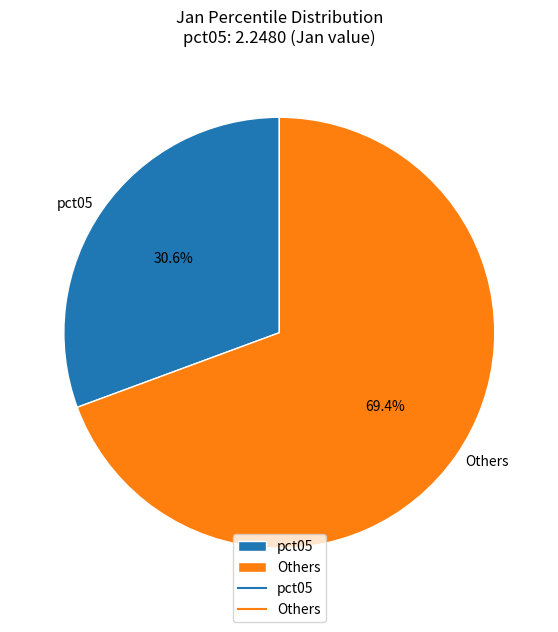

Which category has the biggest portion of the pie?

Others